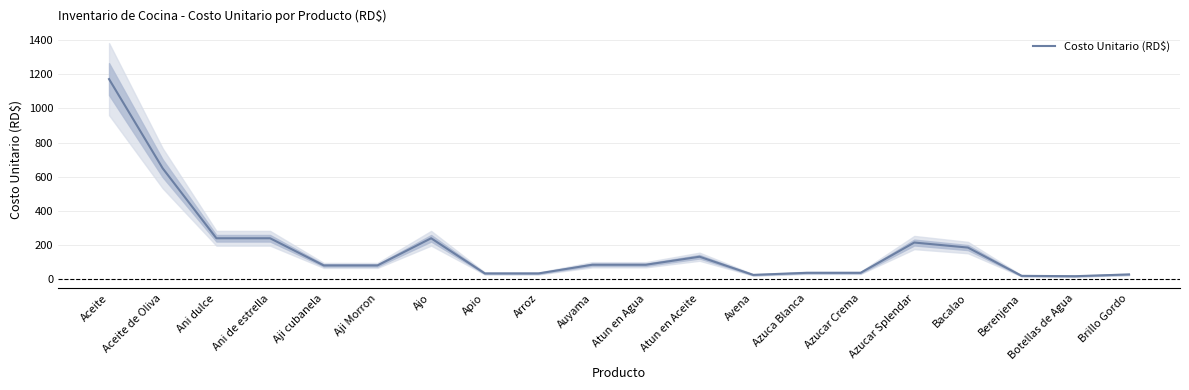

What position from the right is Bacalao?

4